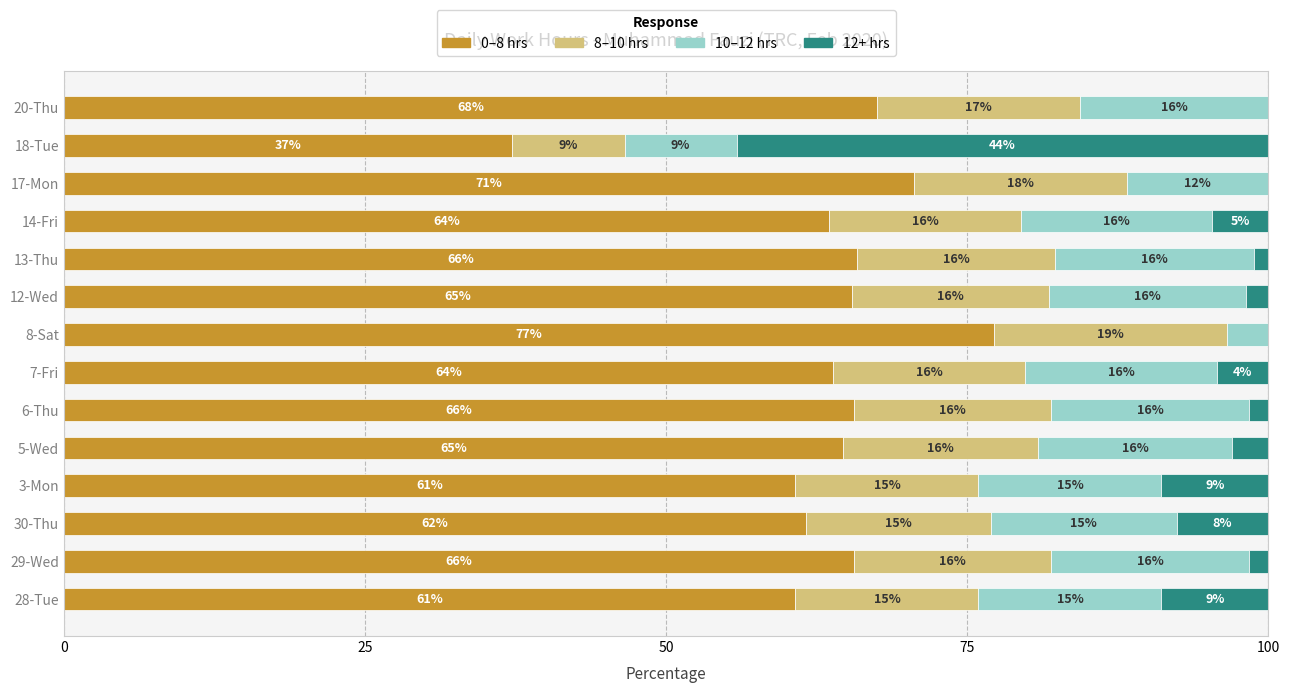

At which label does 0–8 hrs reach its peak?

8-Sat